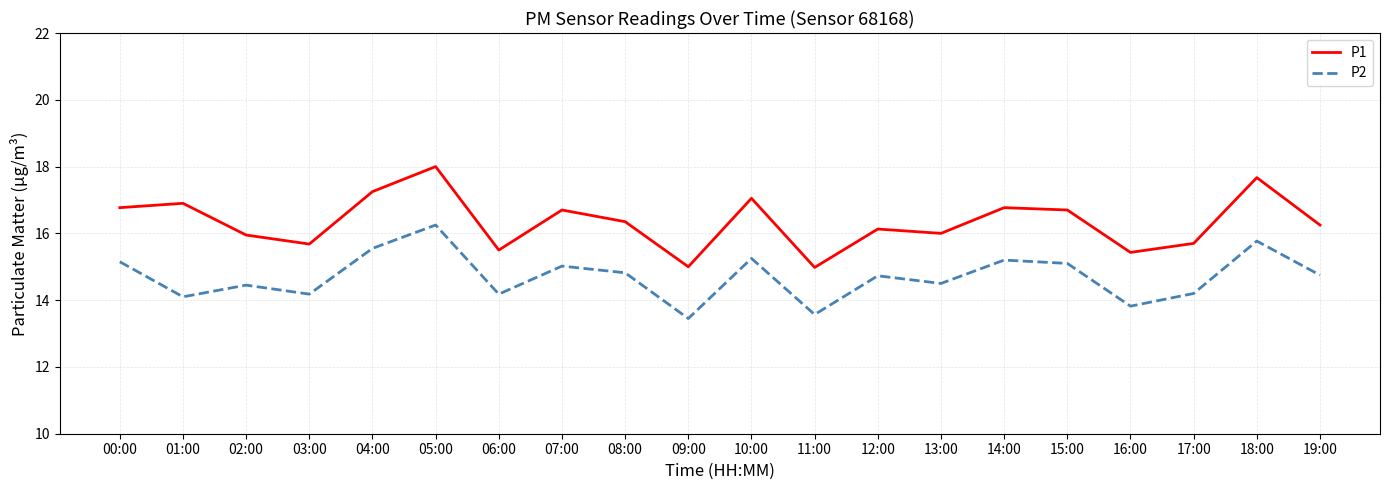

Rank the series by their maximum value, from lowest to highest.

P2, P1